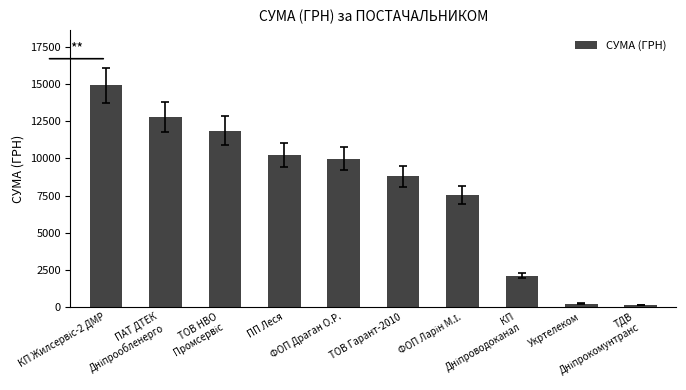

Reading left to right, extract all data points from this chart.

14923.7	12769.3	11876.8	10246.5	9990.0	8793.9	7549.2	2094.0	216.5	135.7